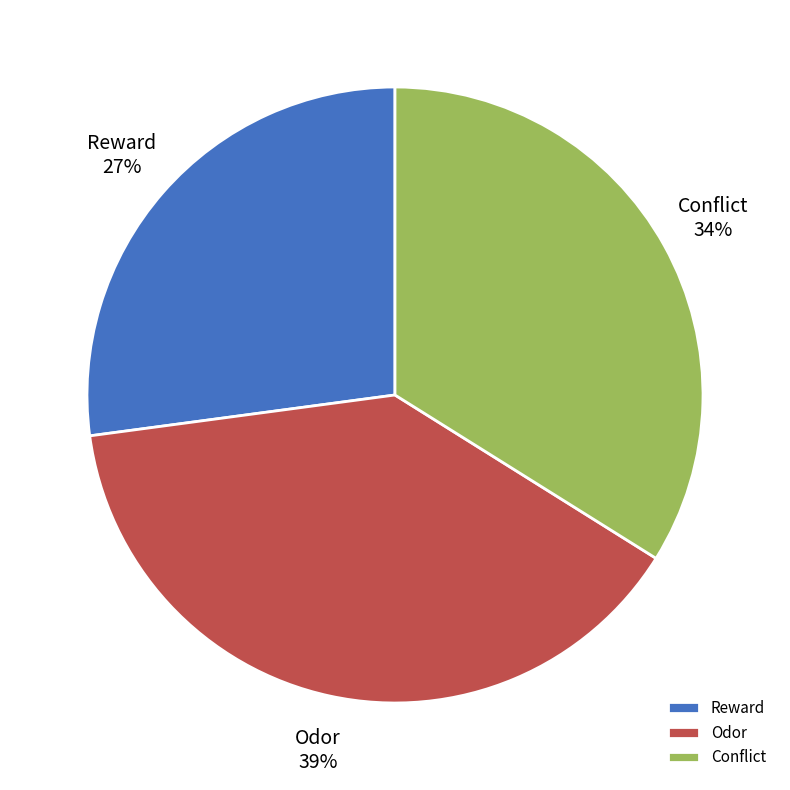

Rank the categories by value from lowest to highest.

Reward, Conflict, Odor